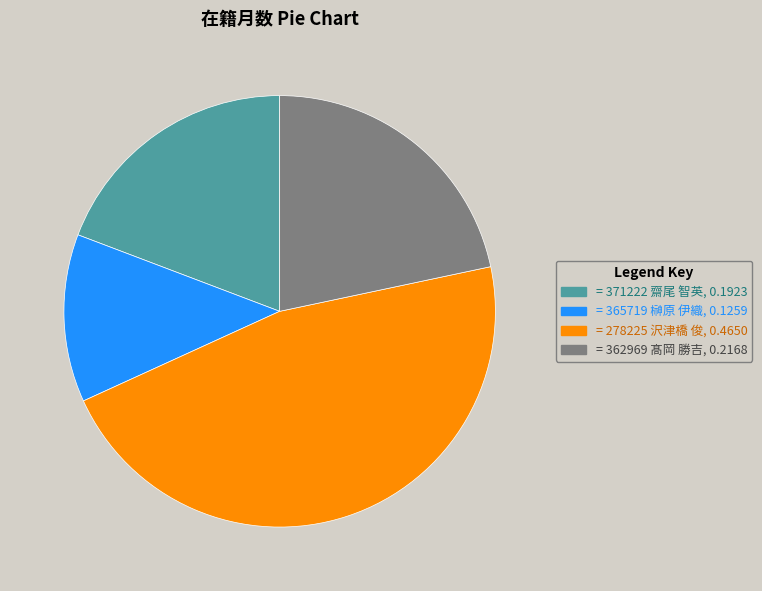

Does any single category account for the majority?

No